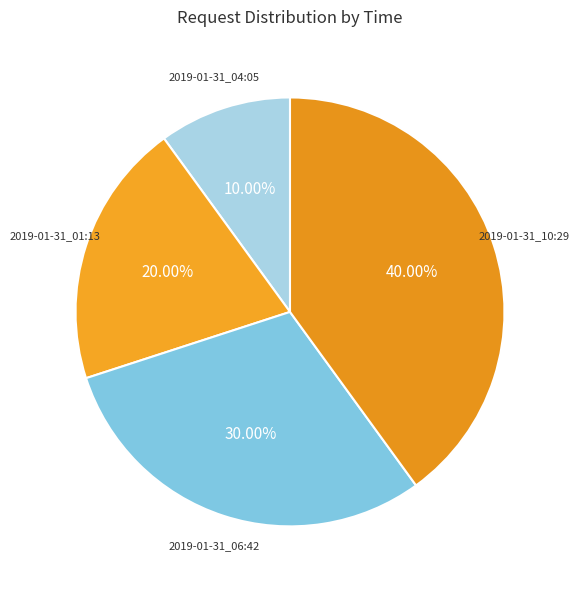

To the nearest percent, what percentage of the pie is 2019-01-31_01:13?

20%